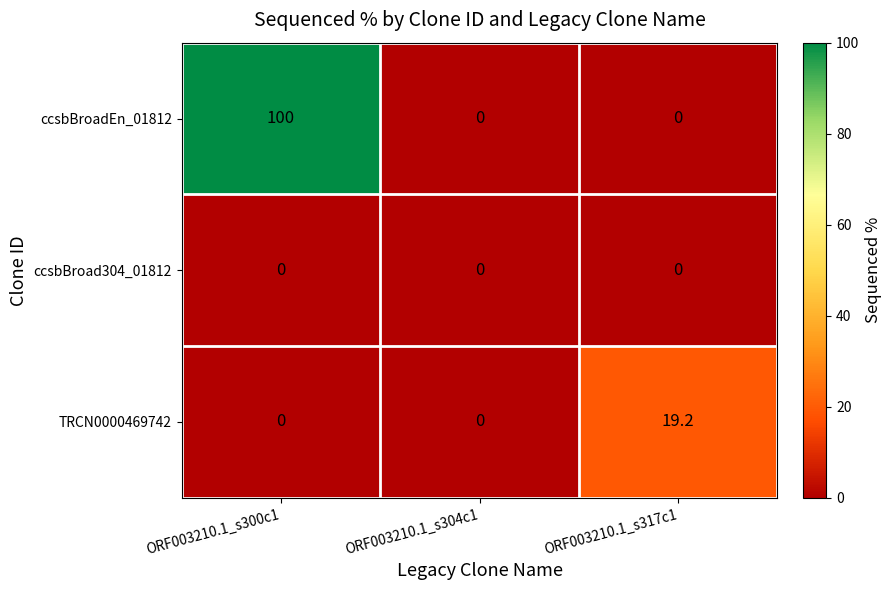

Rank the series by their maximum value, from lowest to highest.

ccsbBroad304_01812, TRCN0000469742, ccsbBroadEn_01812